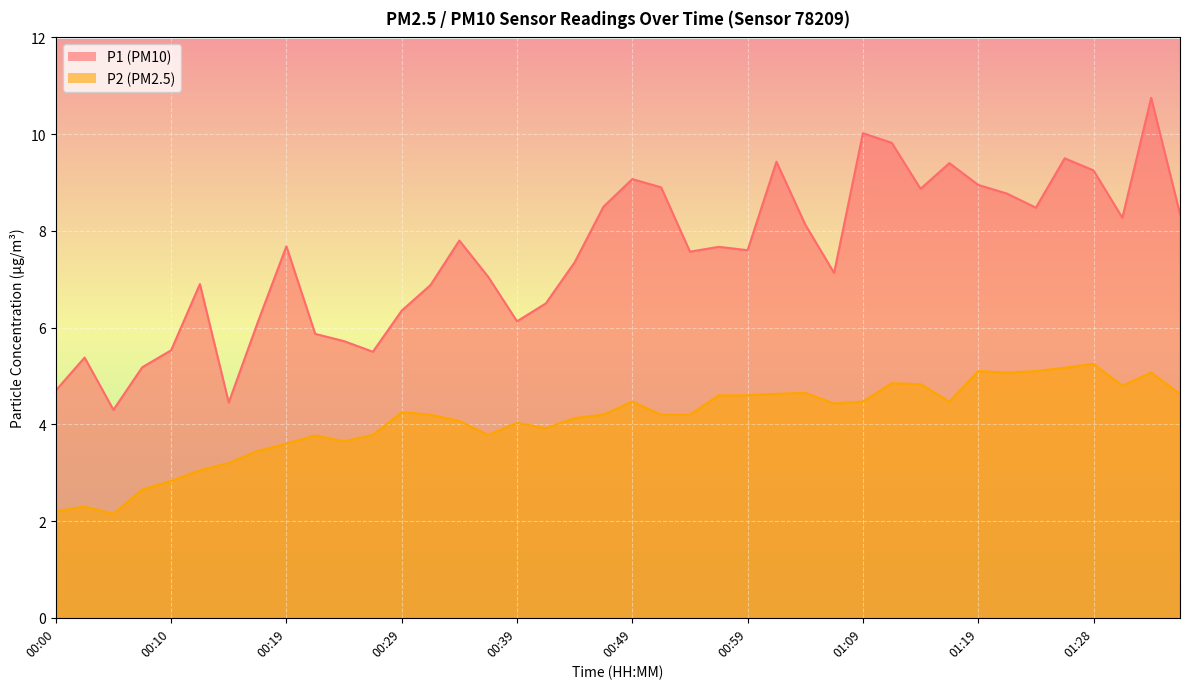

What is the sum of all P2 values?

163.8